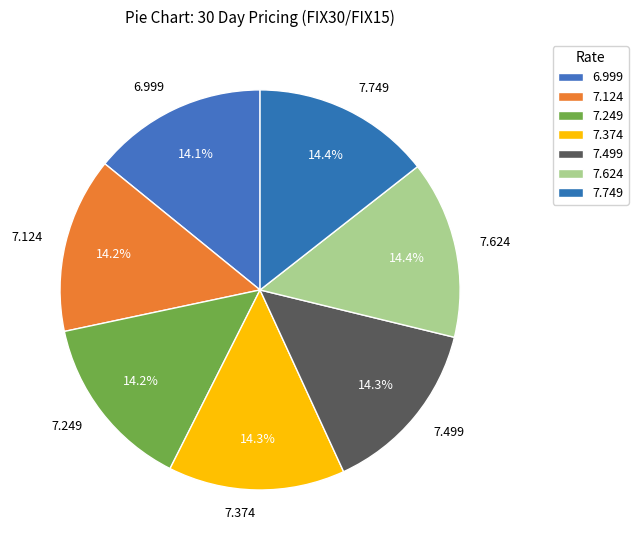

Is there a majority slice in this chart?

No